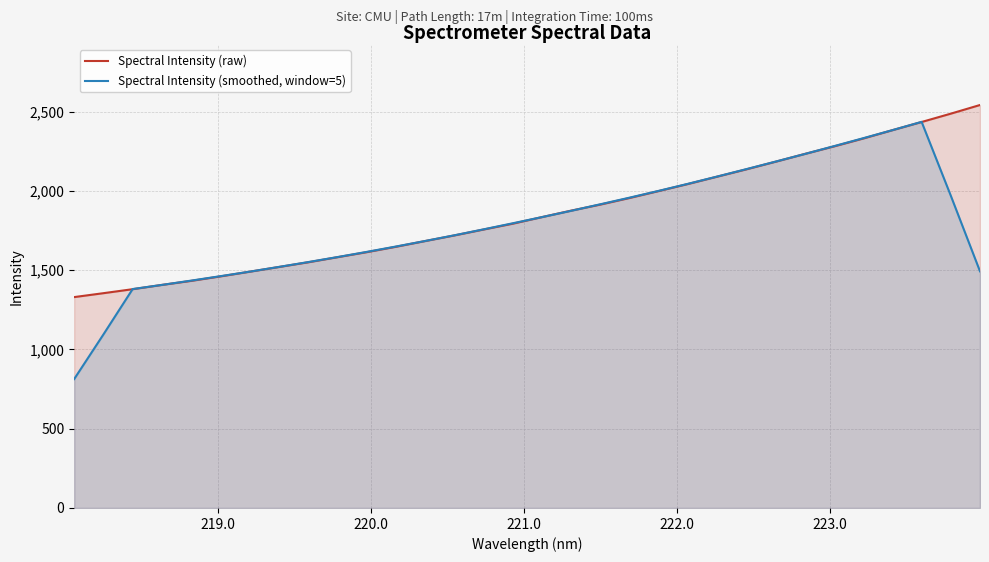

What is the sum of all Spectral Intensity (smoothed, window=5) values?

57114.1